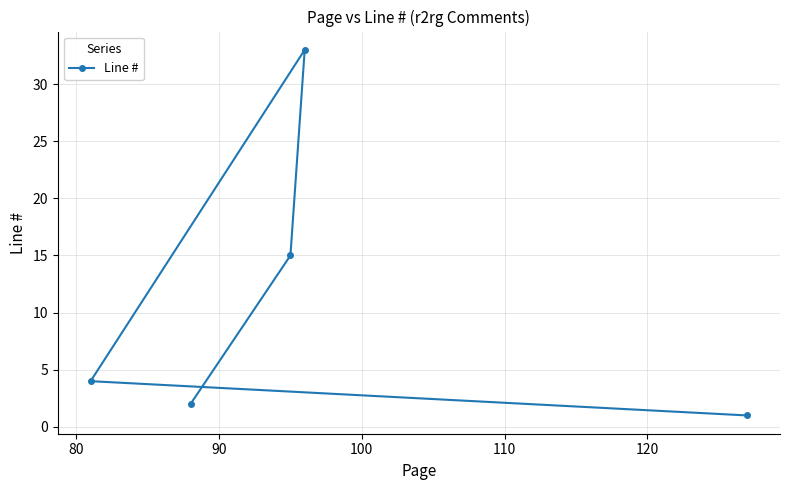

What is the greatest value displayed?

33